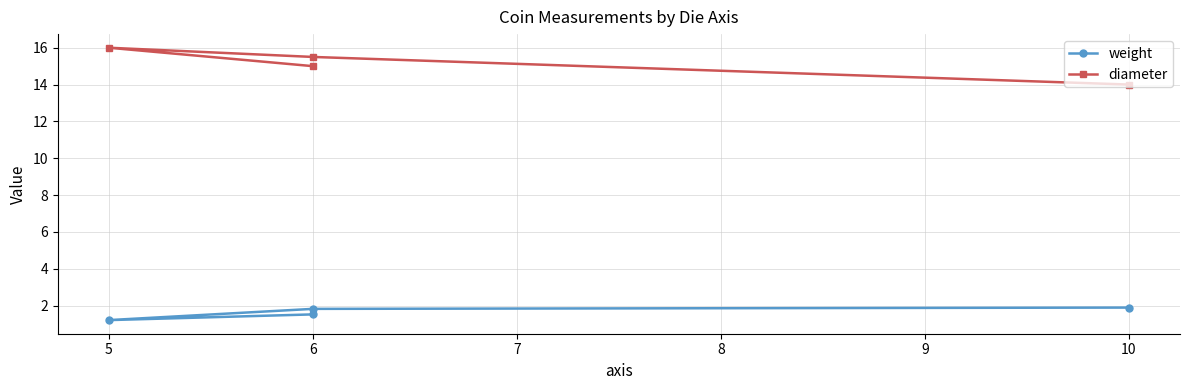

How many data points does each series have?

4